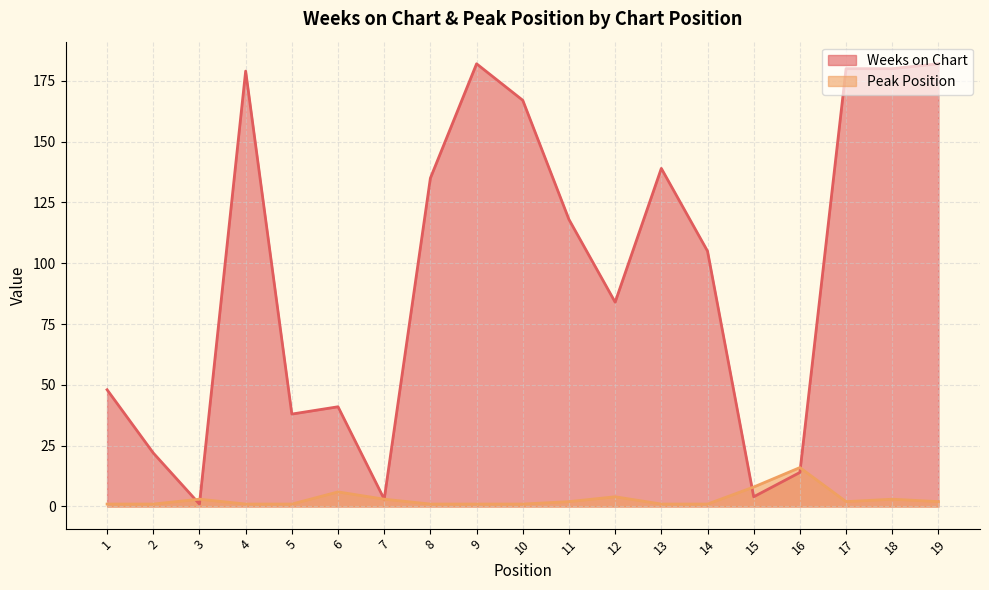

Which series has the largest total across all categories?

Weeks on Chart